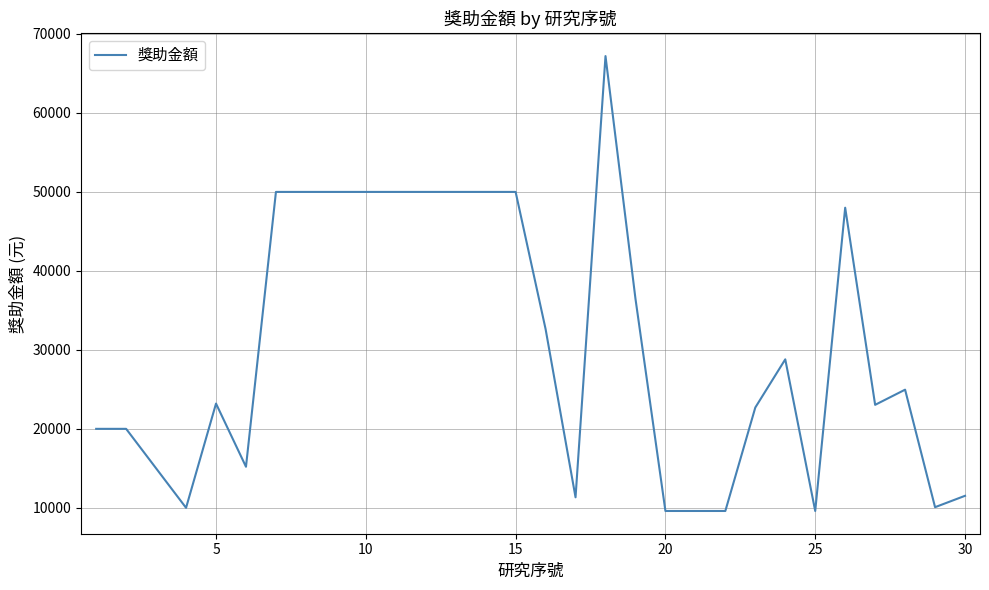

What is the smallest value displayed?

9600